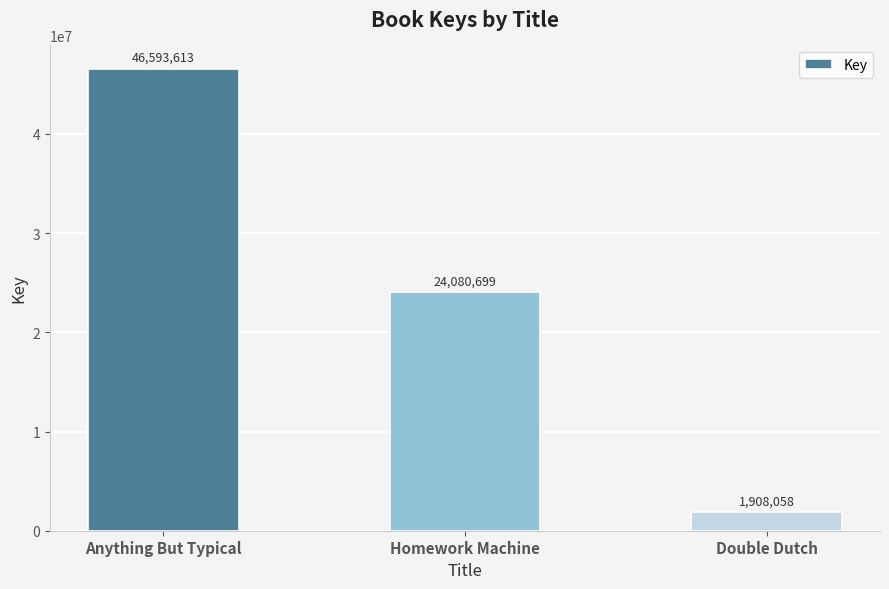

How many data points are less than 24080699?

1